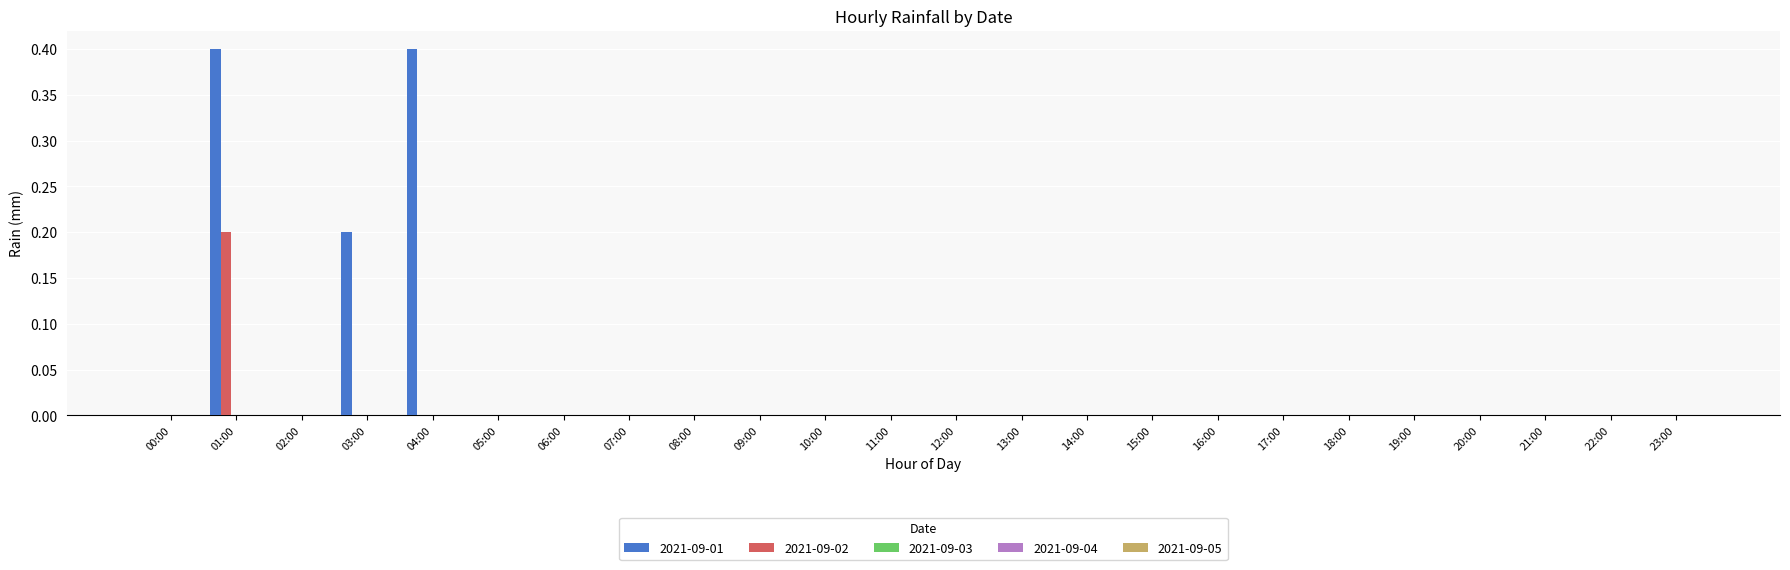

At which category is the sum across all series the highest?

01:00